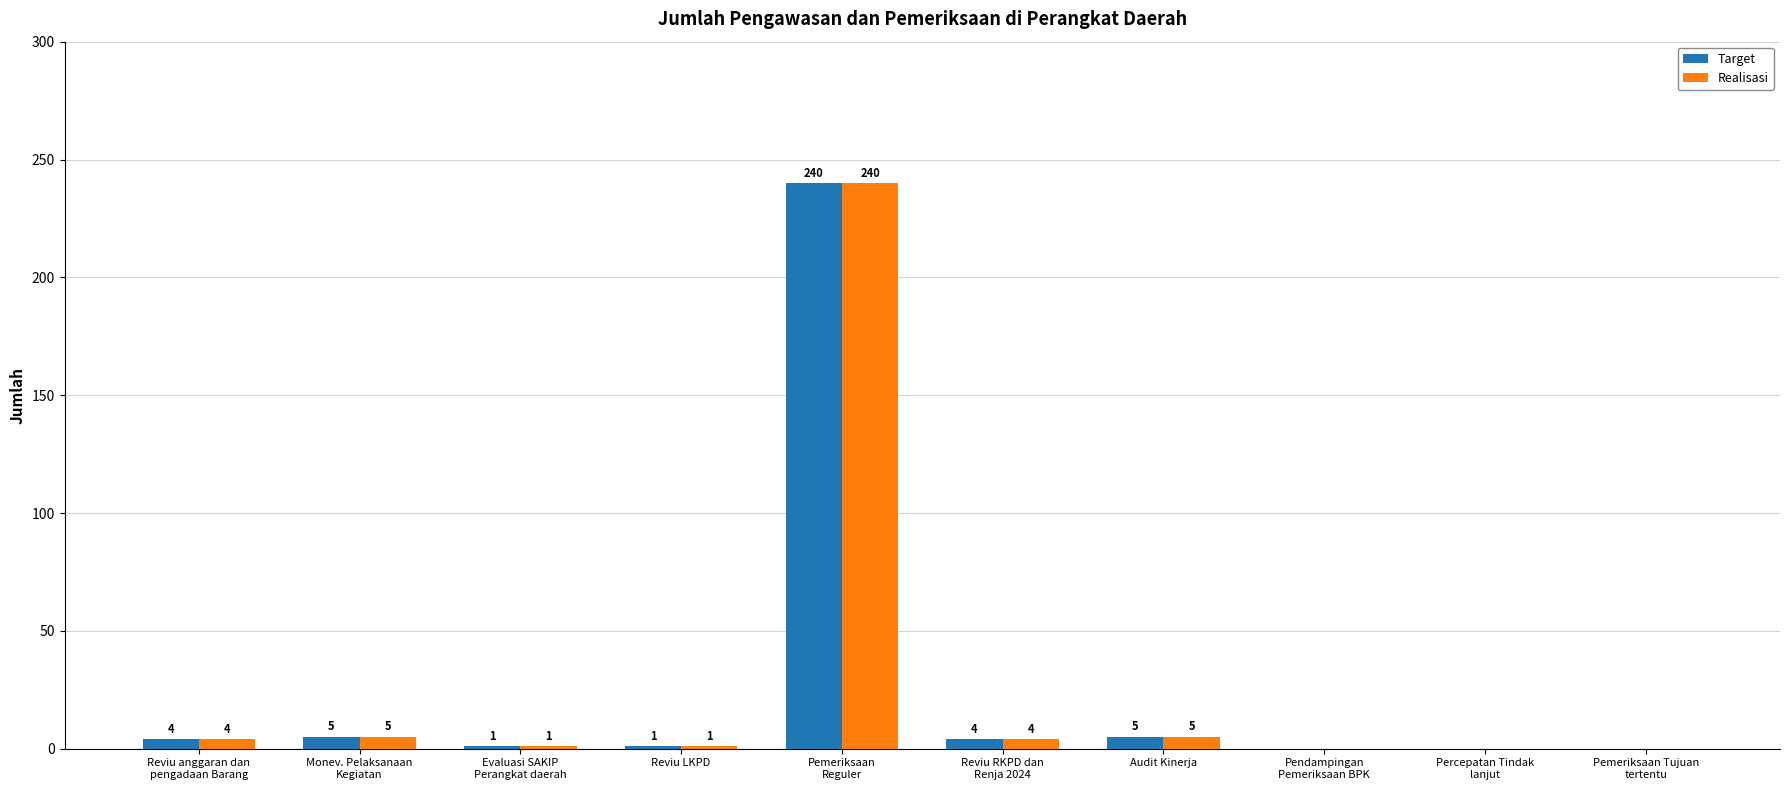

Are the bars horizontal?

No